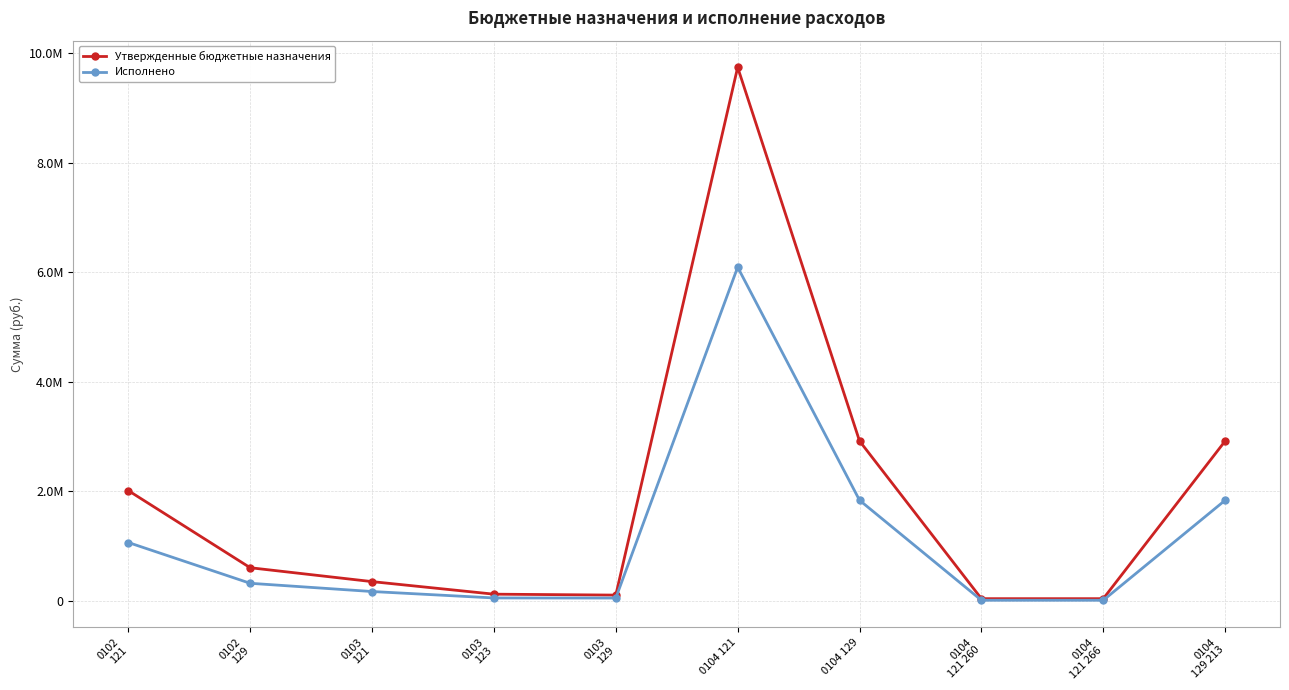

At how many categories does at least one series exceed 7785778?

1